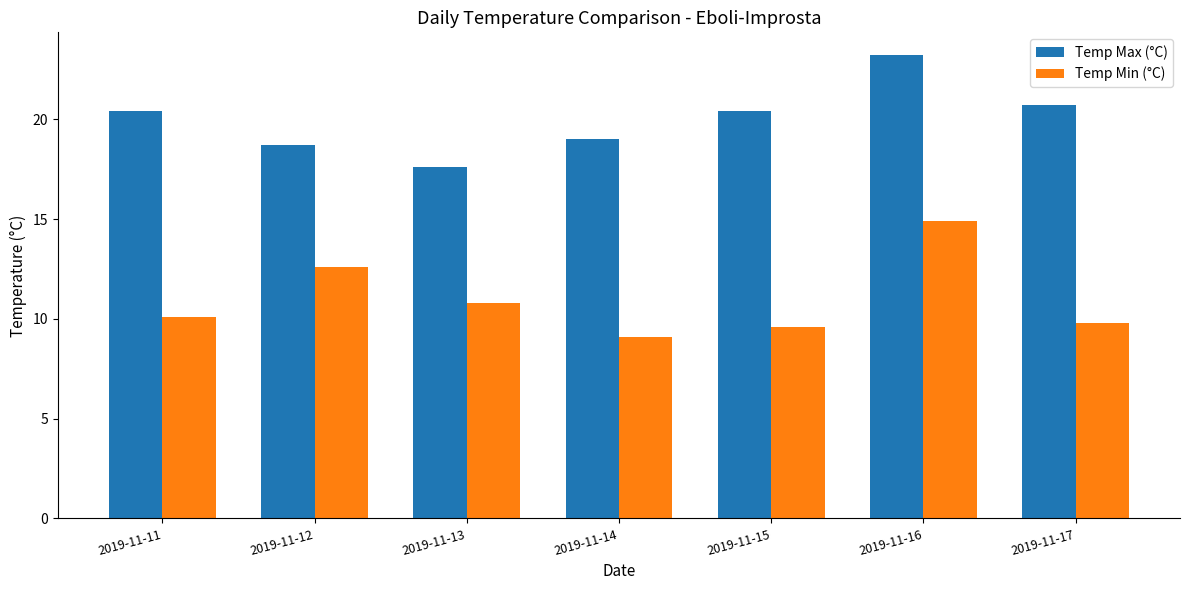

What is the difference between the highest and lowest values at 2019-11-12?

6.1